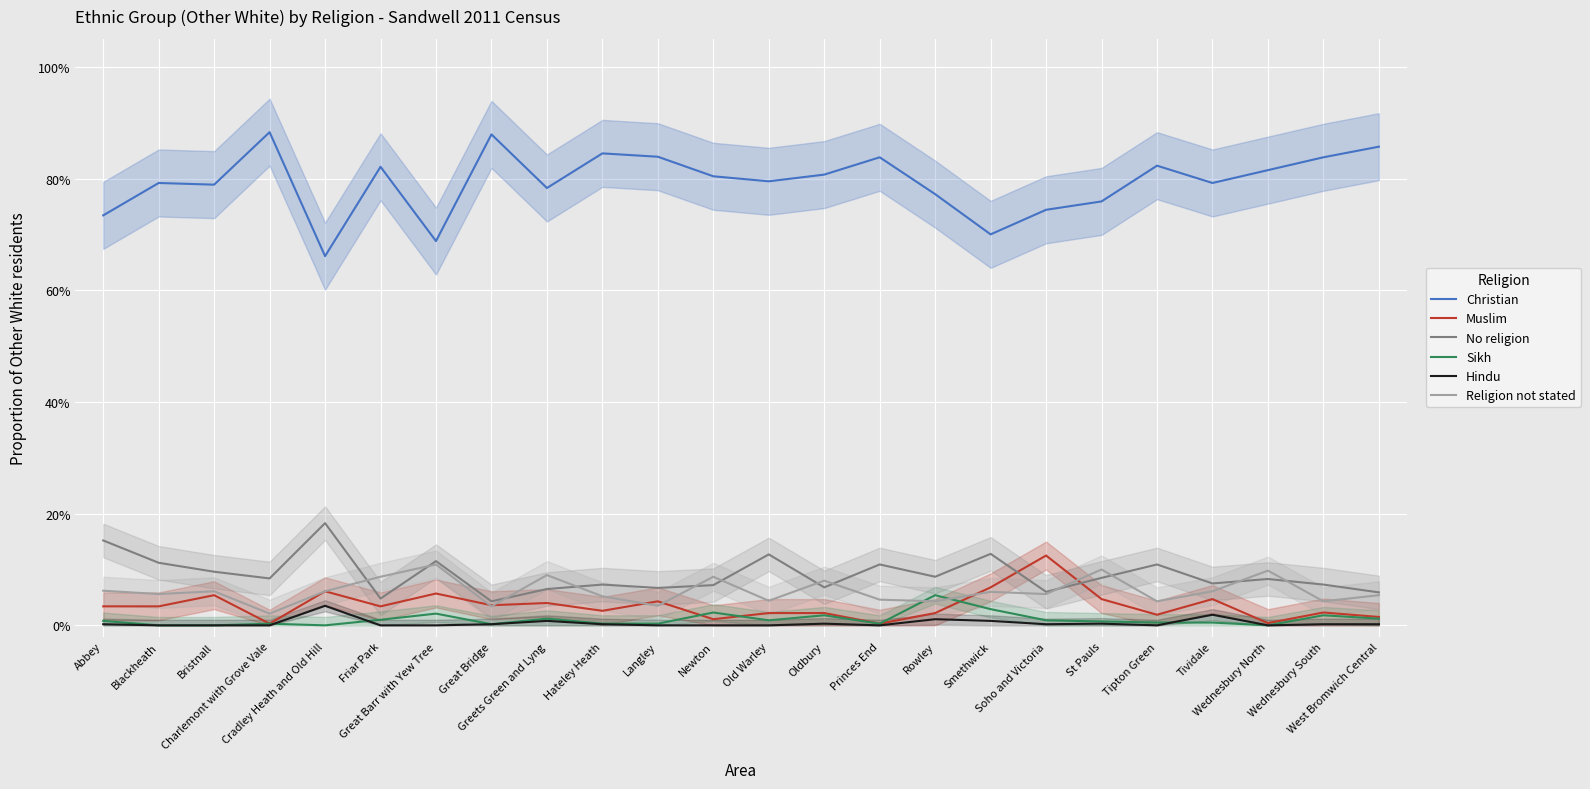

What is the label of the 14th point from the left?

Oldbury